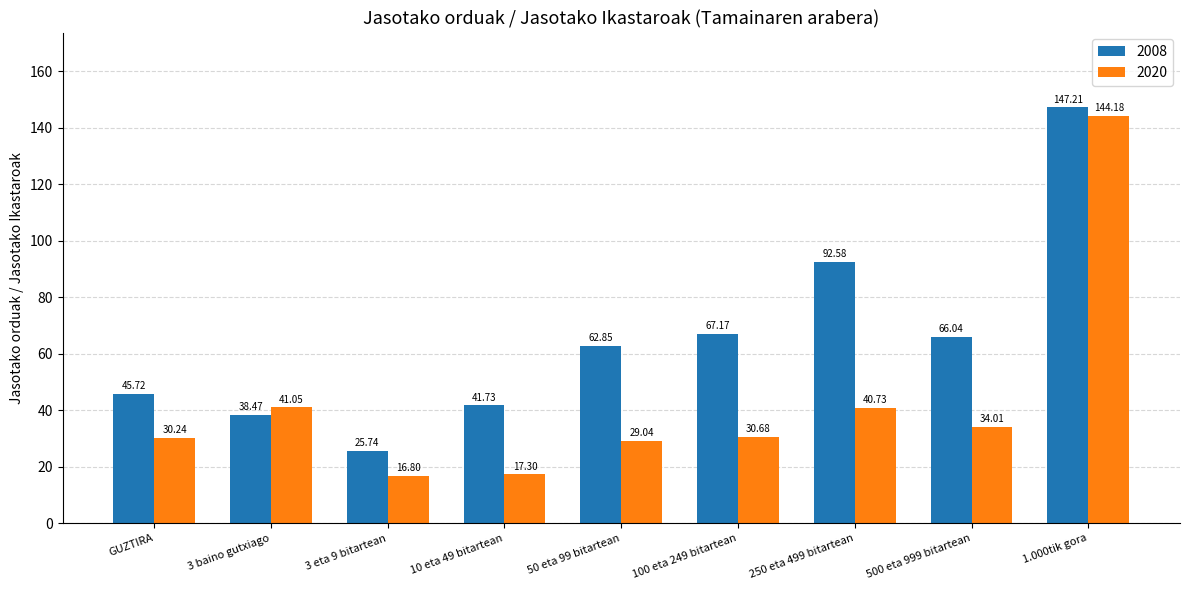

What is the average value of the 2008 series?

65.3